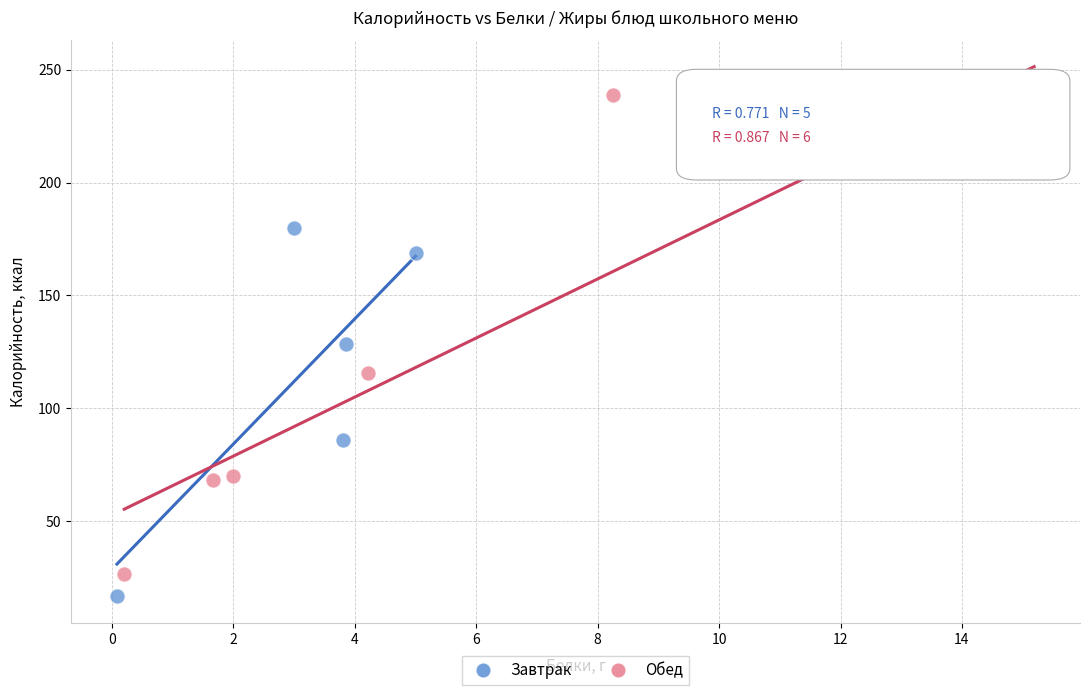

Which series has the largest Y range (max minus min)?

Обед